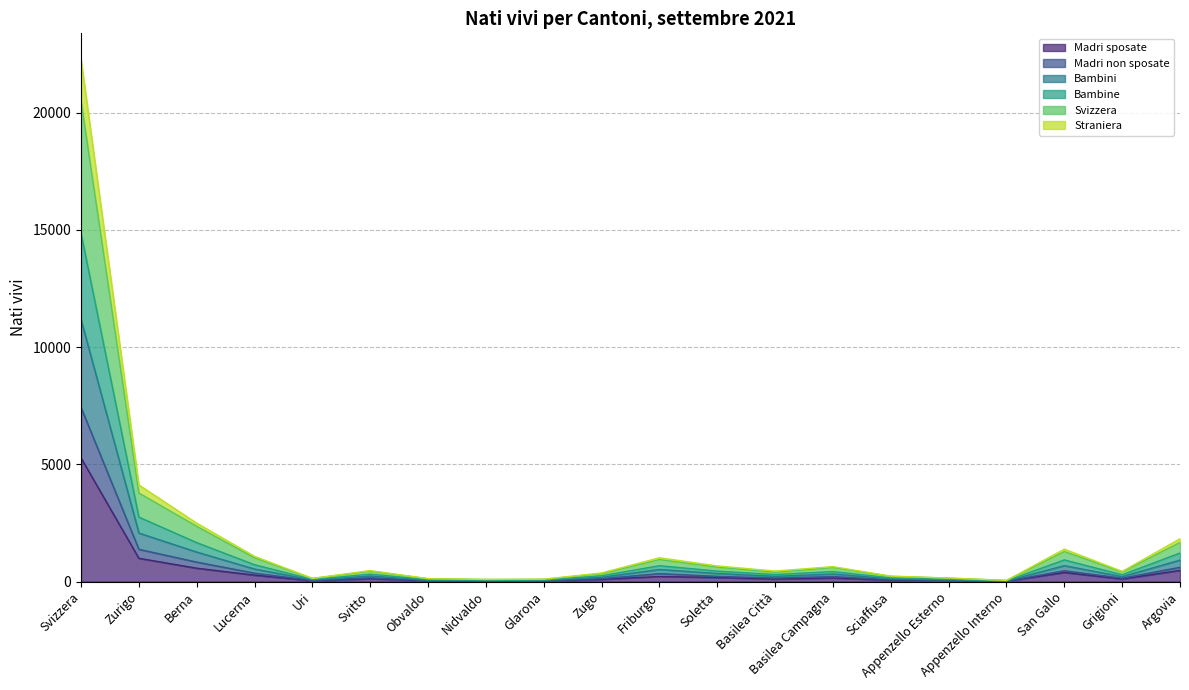

True or false: Madri sposate and Straniera cross at least once.

False